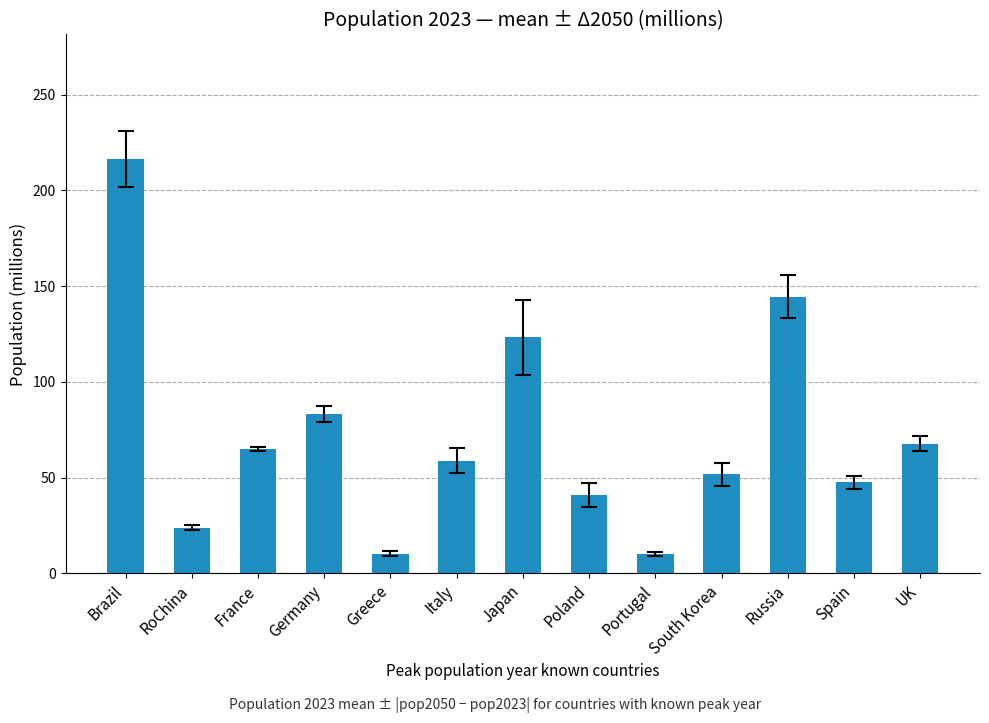

What is the label of the 8th bar from the right?

Italy